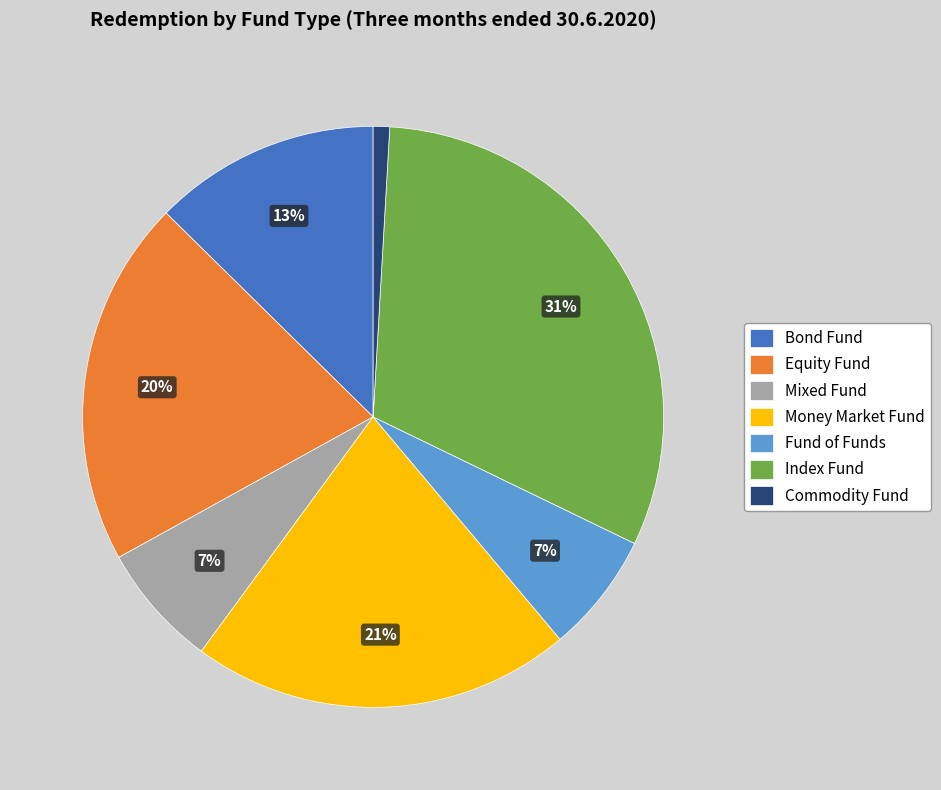

Which category has the biggest portion of the pie?

Index